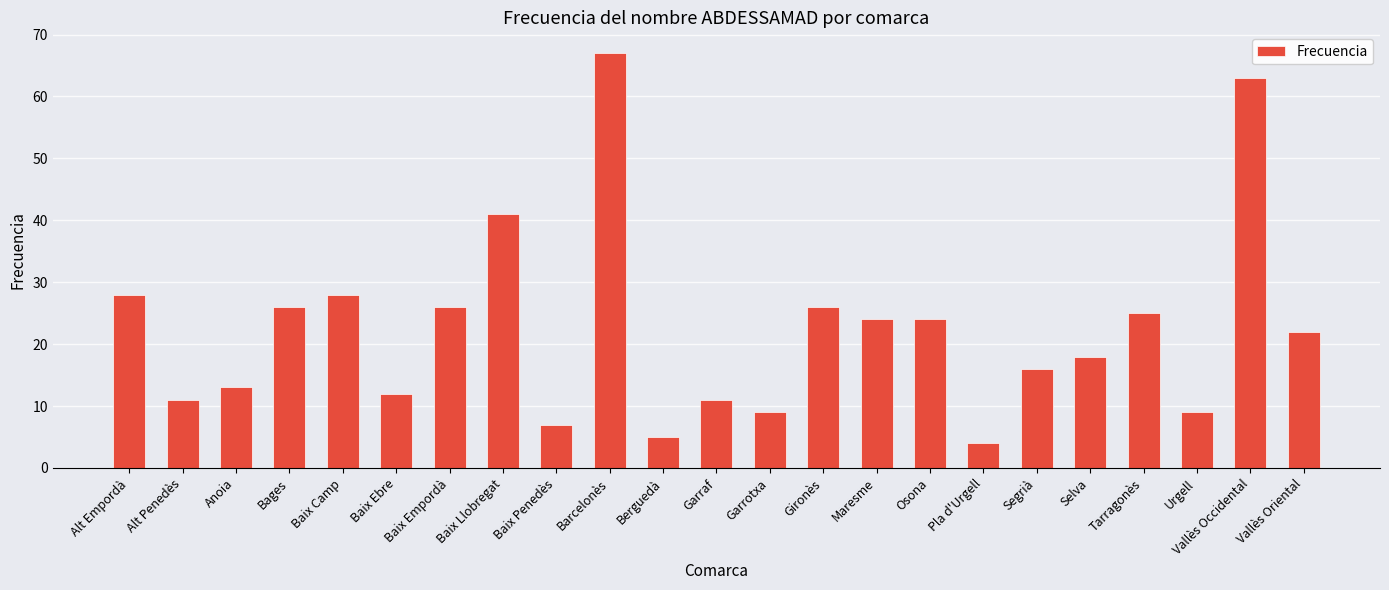

What is the label of the 14th bar from the right?

Barcelonès